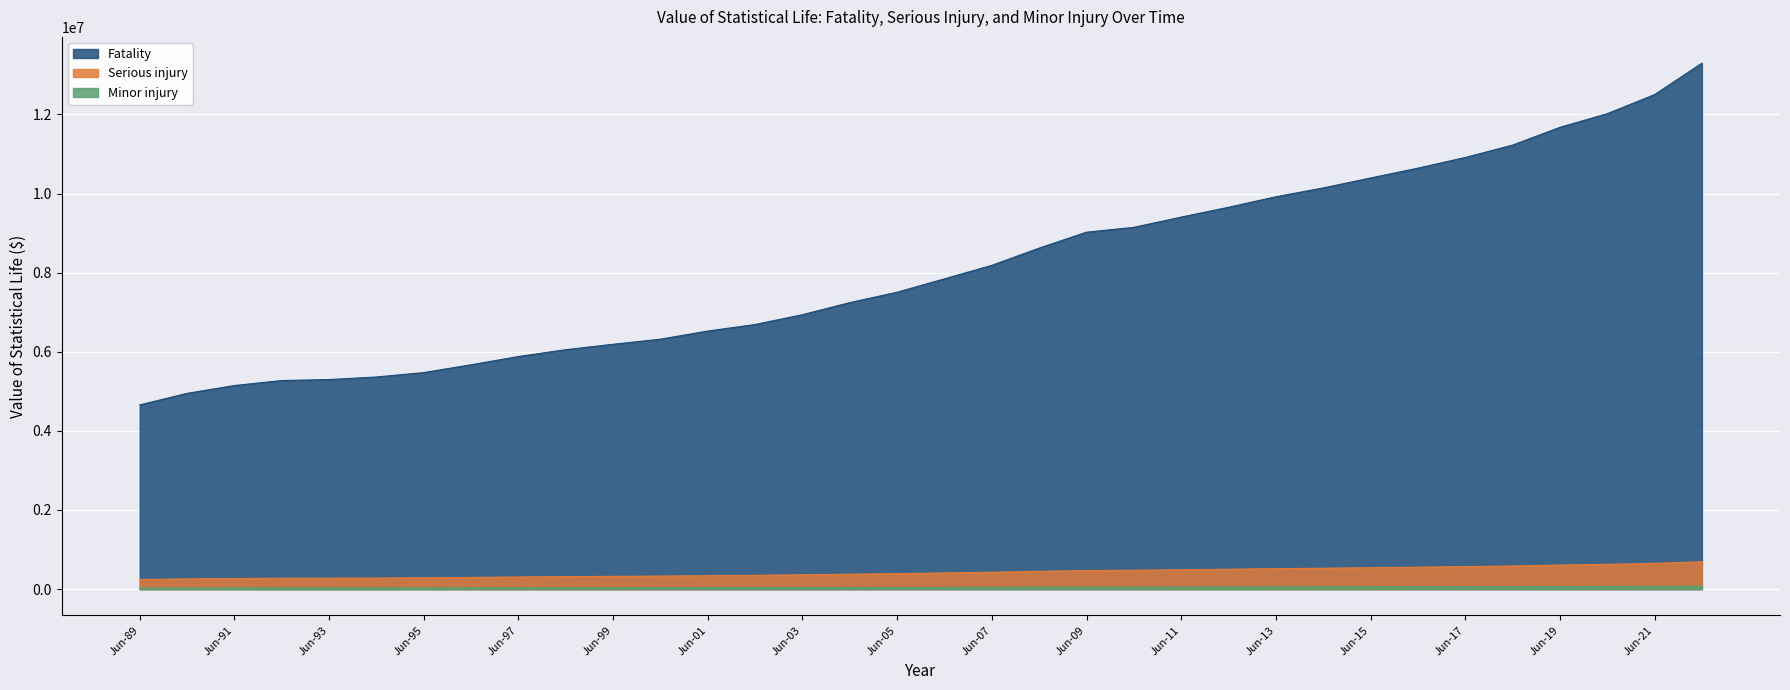

The Minor injury series shows 30102.8 at Jun-95. True or false?

True